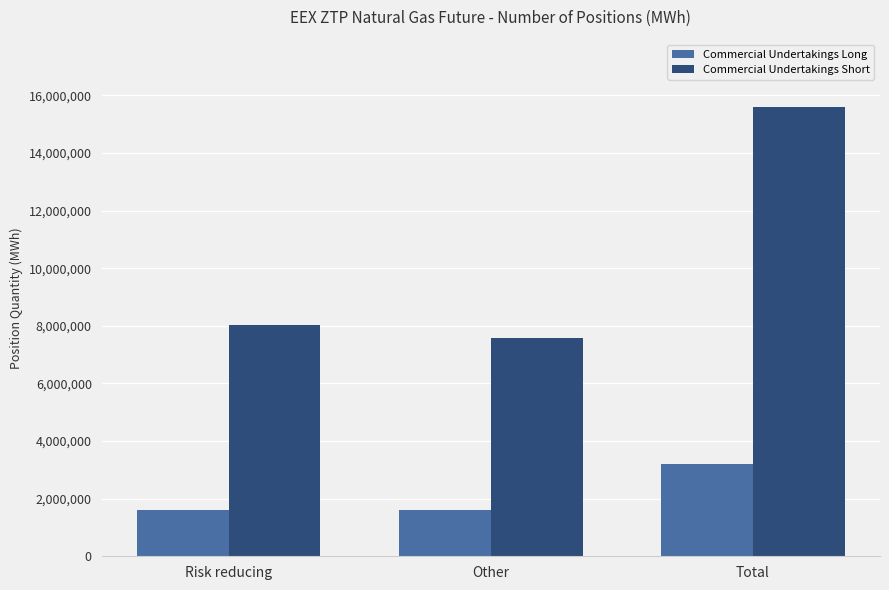

At which label is Commercial Undertakings Long closest to 2407120?

Risk reducing